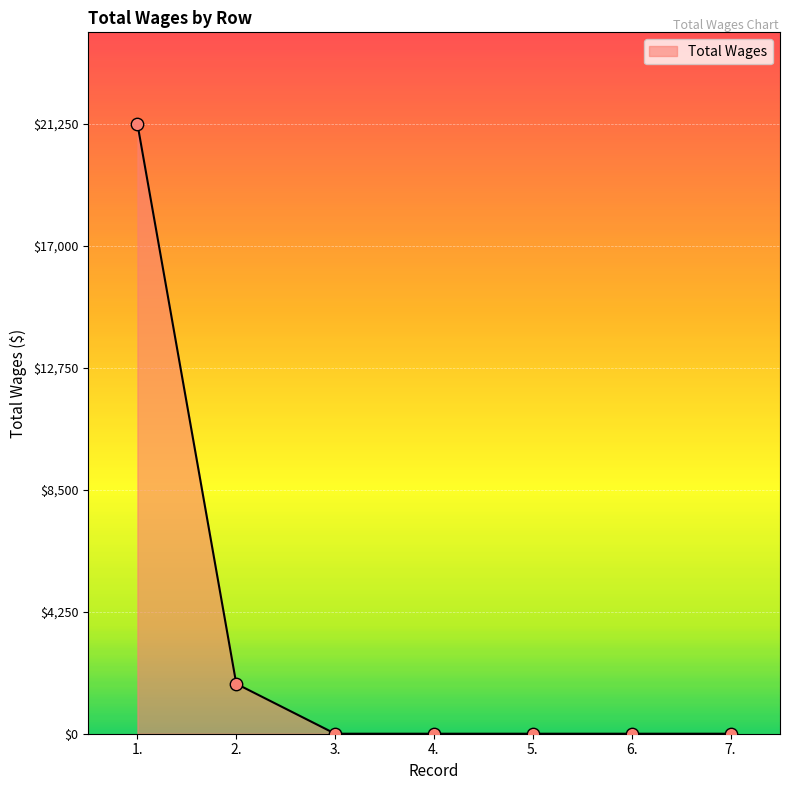

What is the change in value from 1. to 6.?

-21250